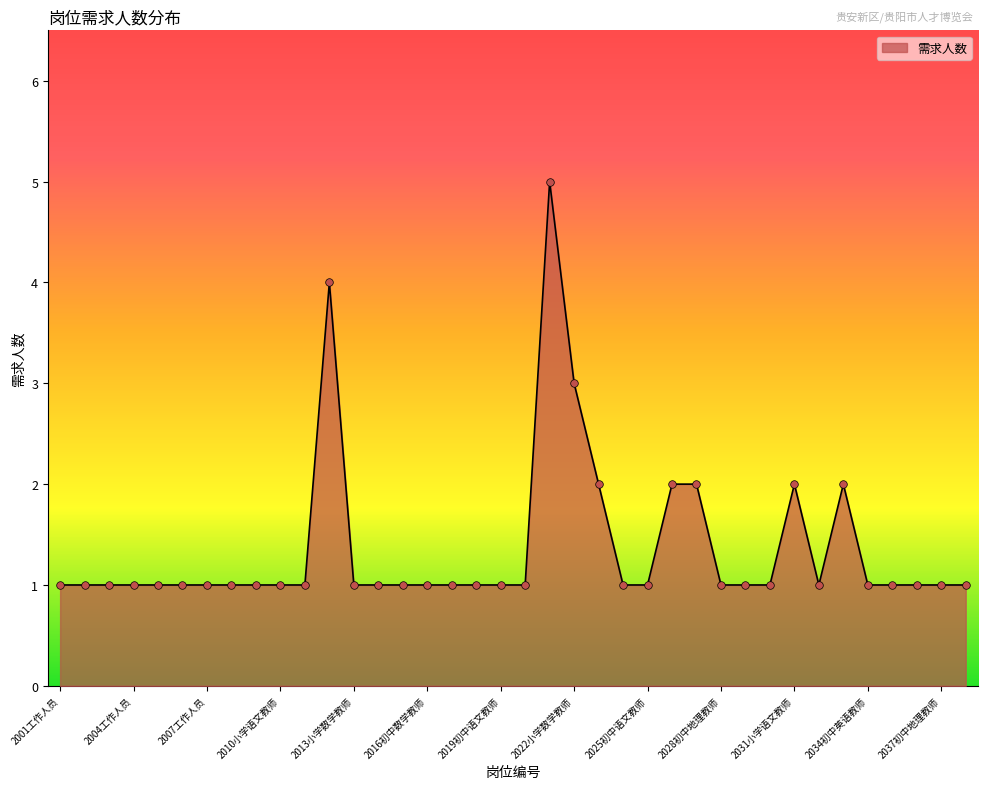

What is the maximum value shown in the chart?

5